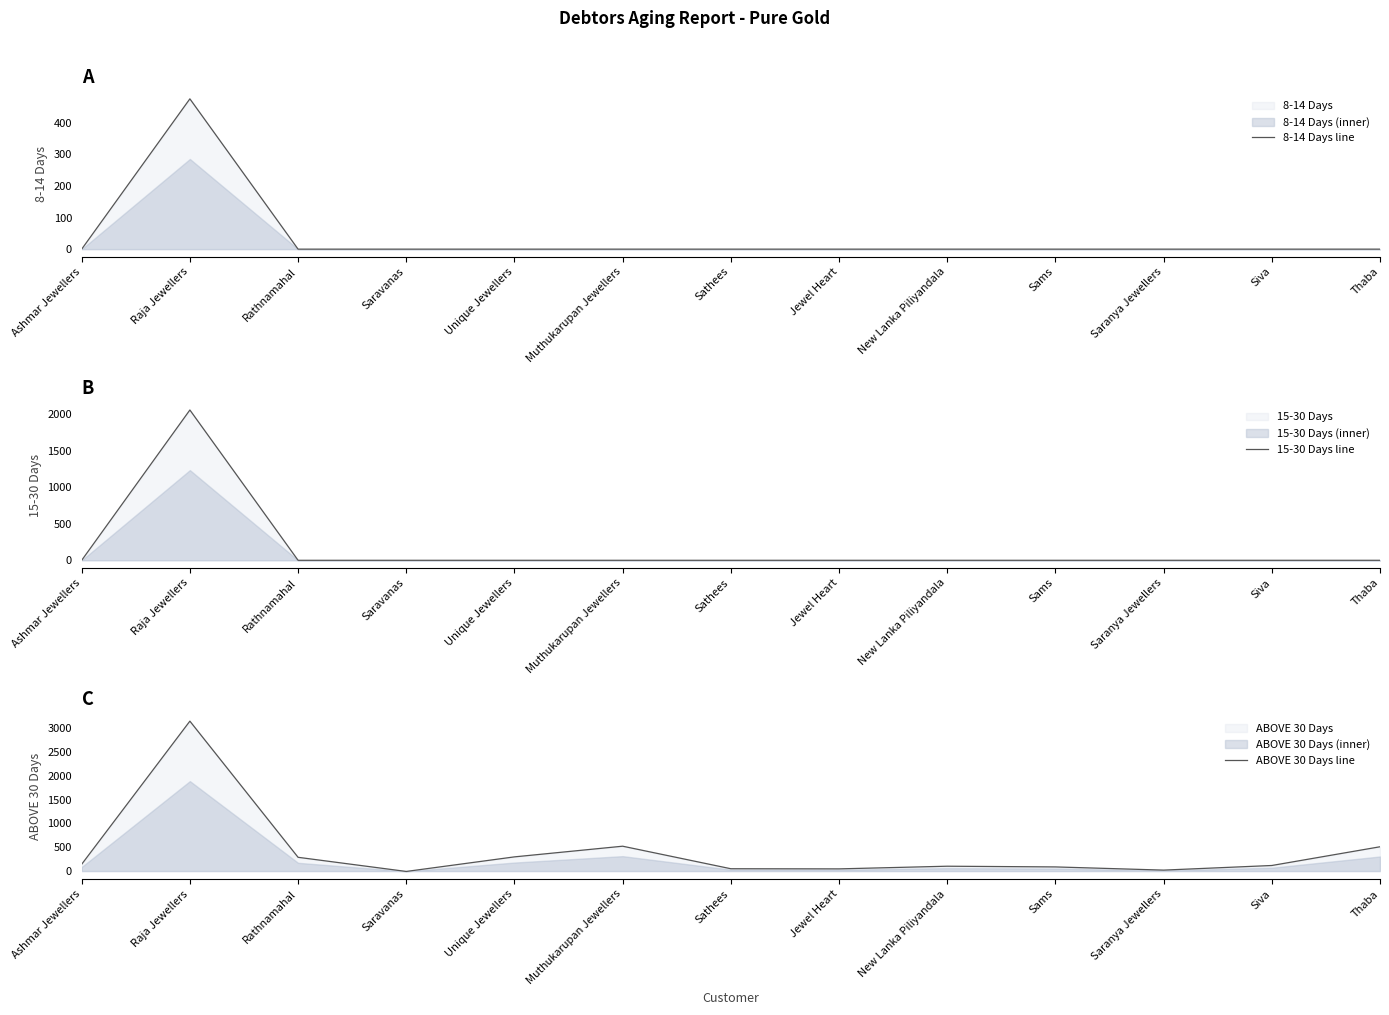

How many lines are shown in the chart?

3